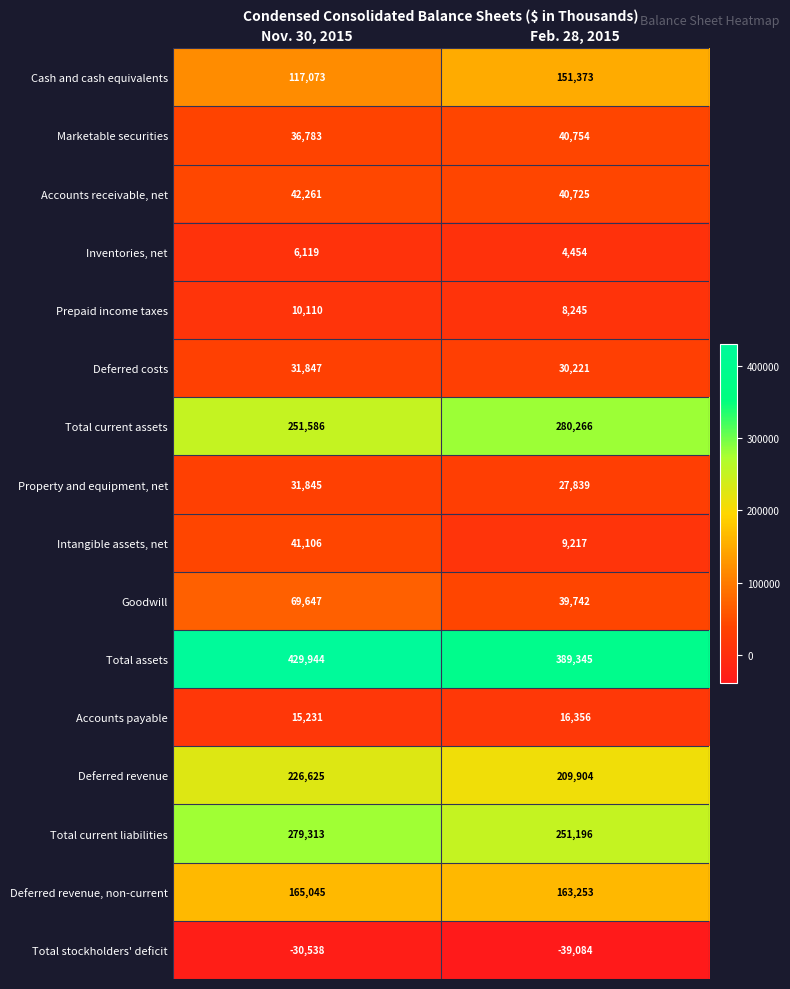

What is the maximum value for Inventories, net?

6119